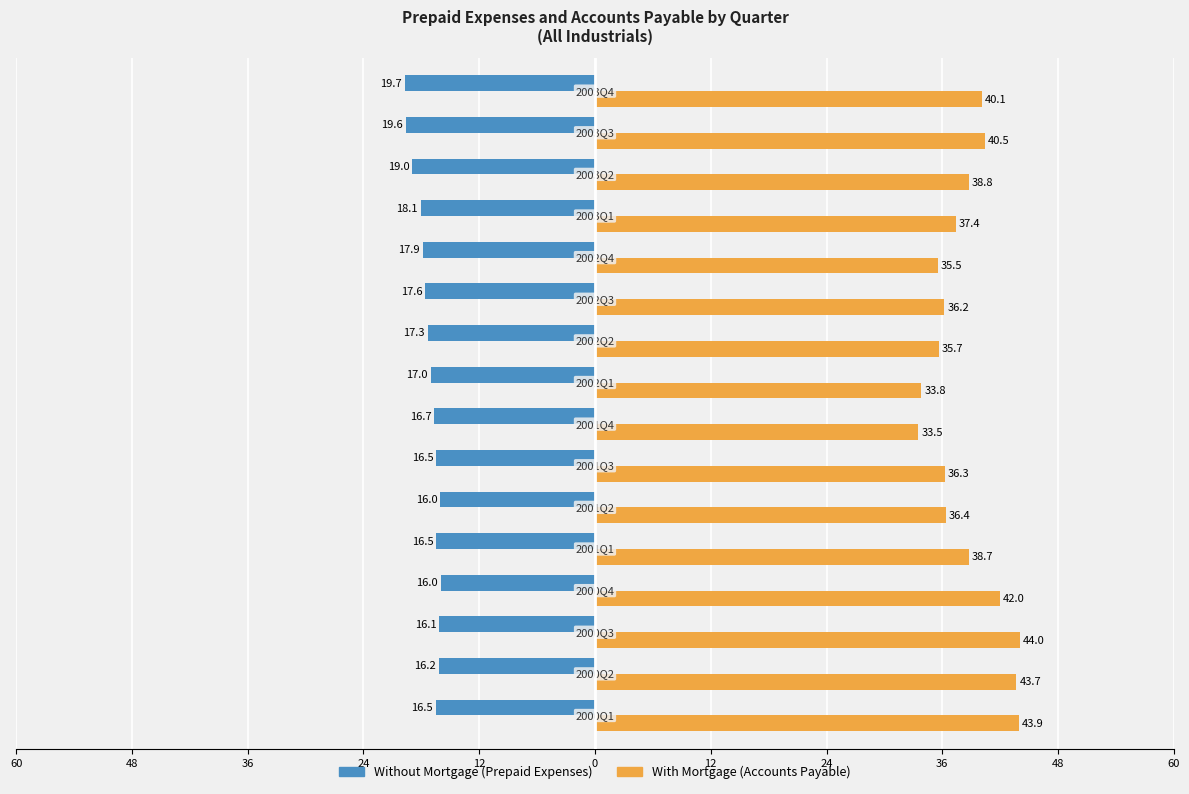

Reading right to left, extract all data points from this chart.

Without Mortgage: -19.7	-19.6	-19.0	-18.1	-17.9	-17.6	-17.3	-17.0	-16.7	-16.5	-16.0	-16.5	-16.0	-16.1	-16.2	-16.5
With Mortgage: 40.1	40.5	38.8	37.4	35.5	36.2	35.7	33.8	33.5	36.3	36.4	38.7	42.0	44.0	43.7	43.9